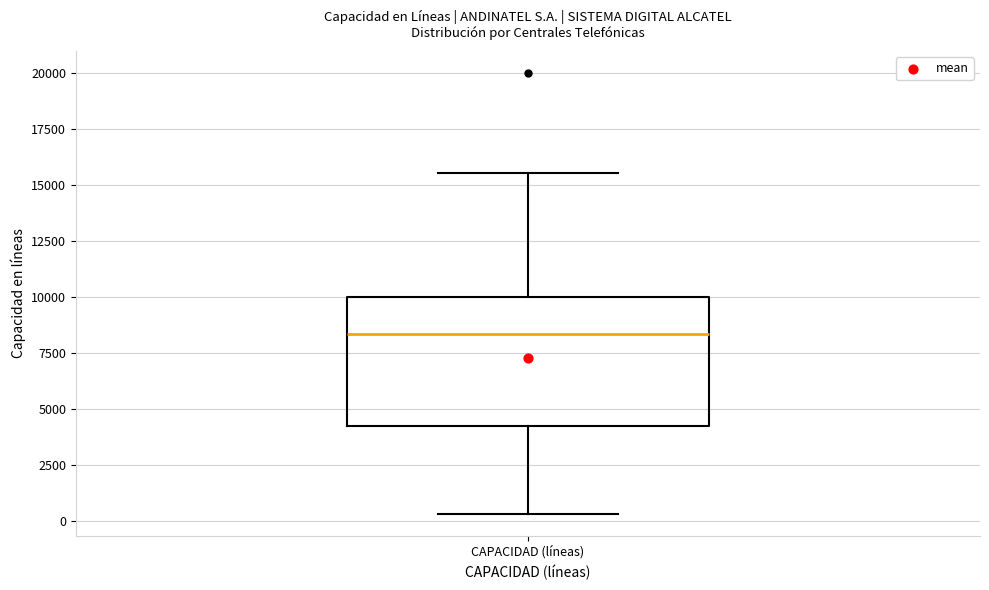

Where is the lower edge of the box for CAPACIDAD (líneas) on the y-axis? The values are not printed on the chart, so give them approximately, as read against the axis.

4000